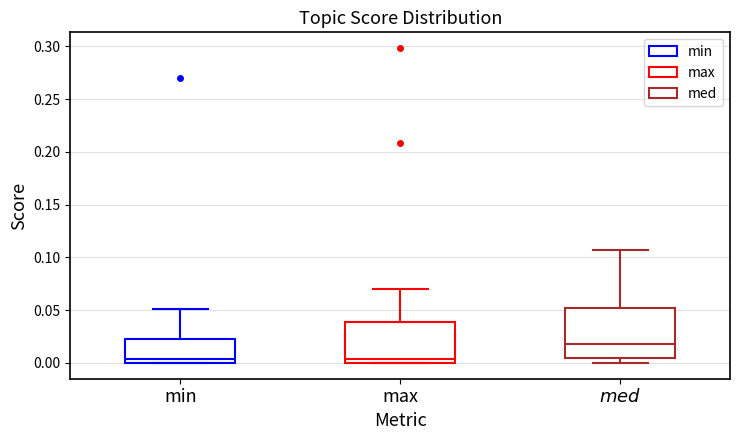

Which box is the tallest, from its lower edge to its upper edge?

$\it{med}$